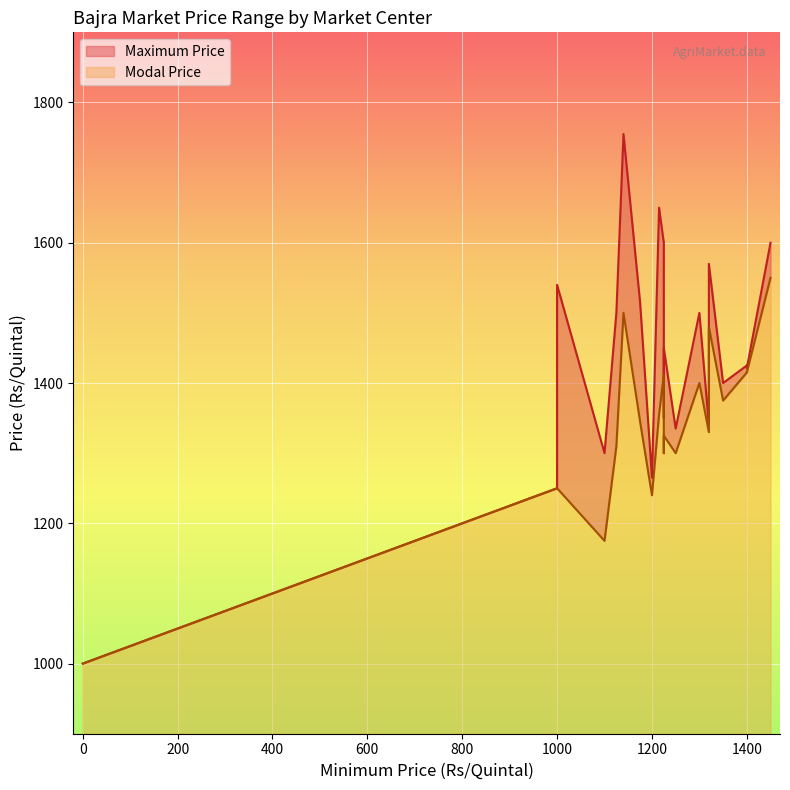

What is the sum of all Modal Price values?

28127